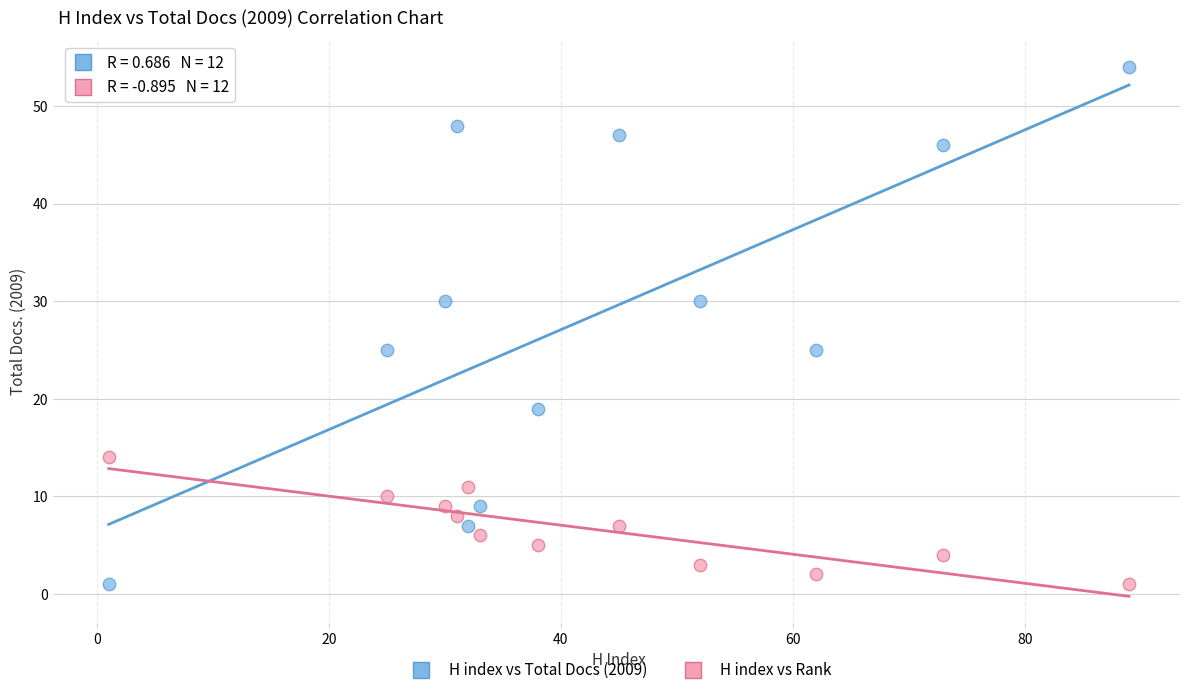

Which series has the largest Y range (max minus min)?

H index vs Total Docs (2009)